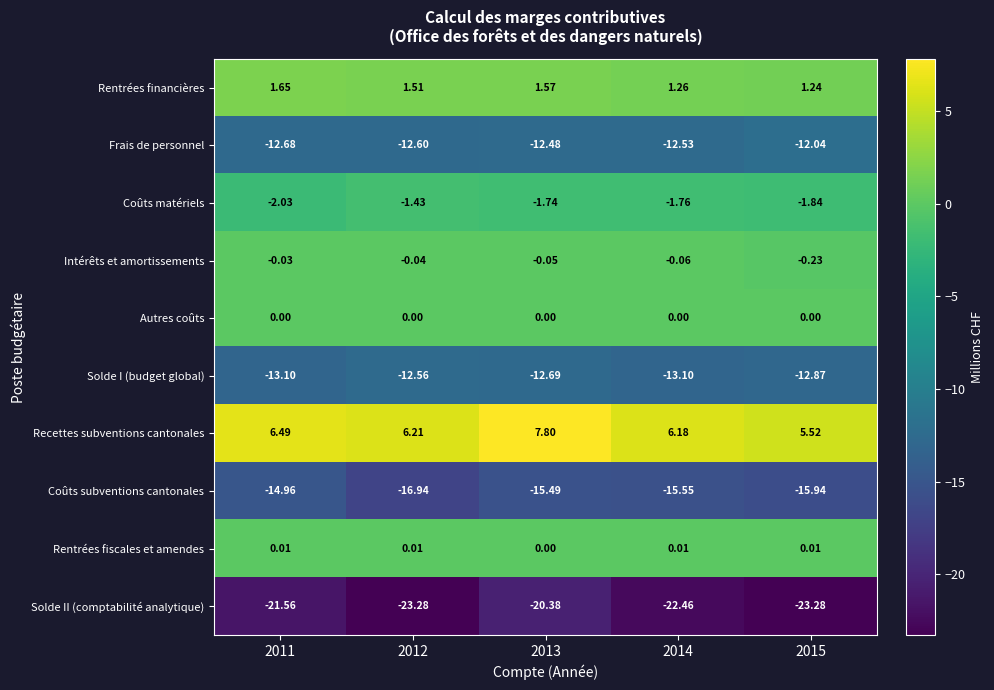

Is the value of Rentrées fiscales et amendes at 2011 greater than the value of Frais de personnel at 2012?

Yes